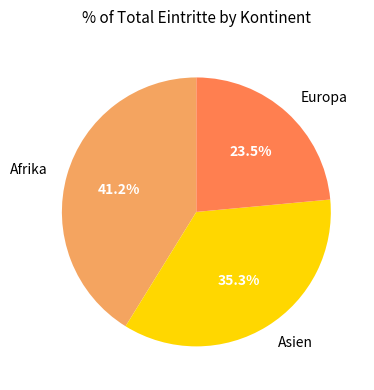

Which category has the smallest portion of the pie?

Europa